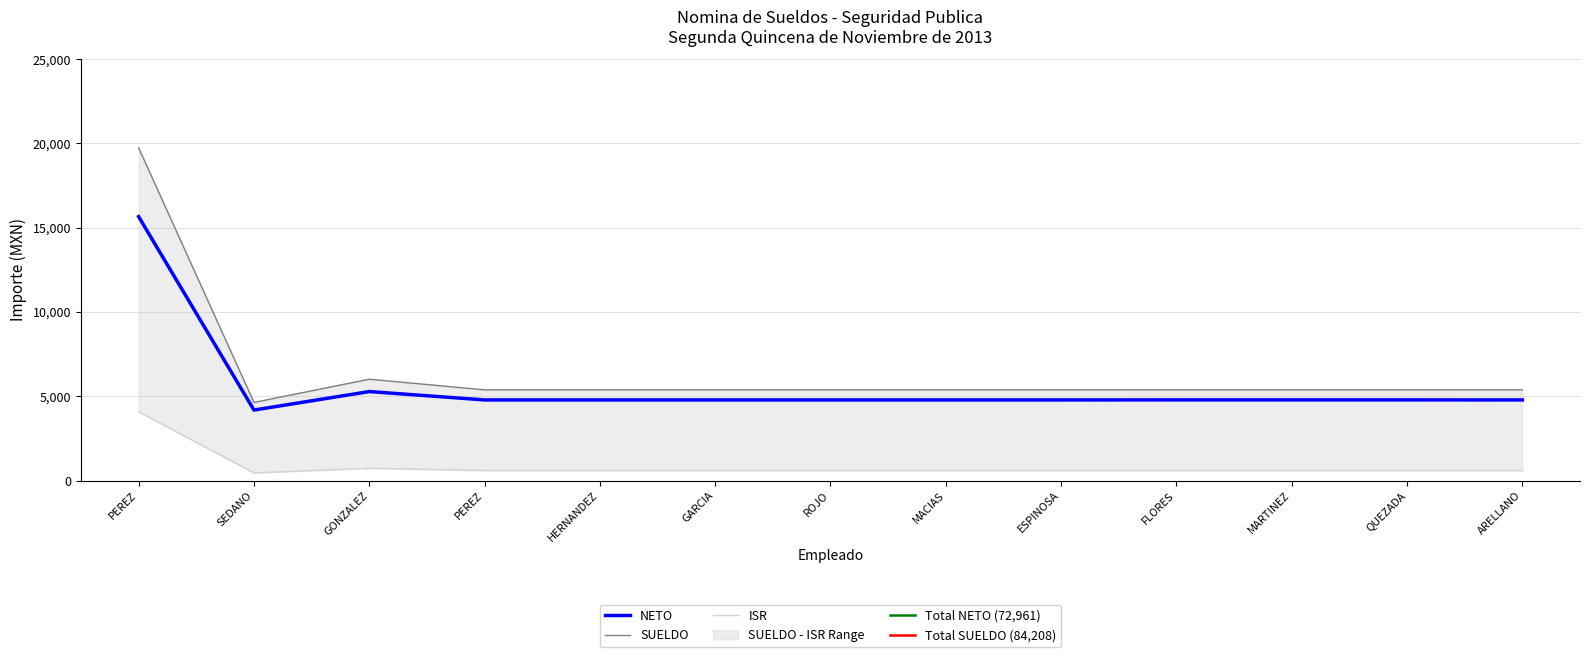

At which category does ISR reach its first local peak?

GONZALEZ